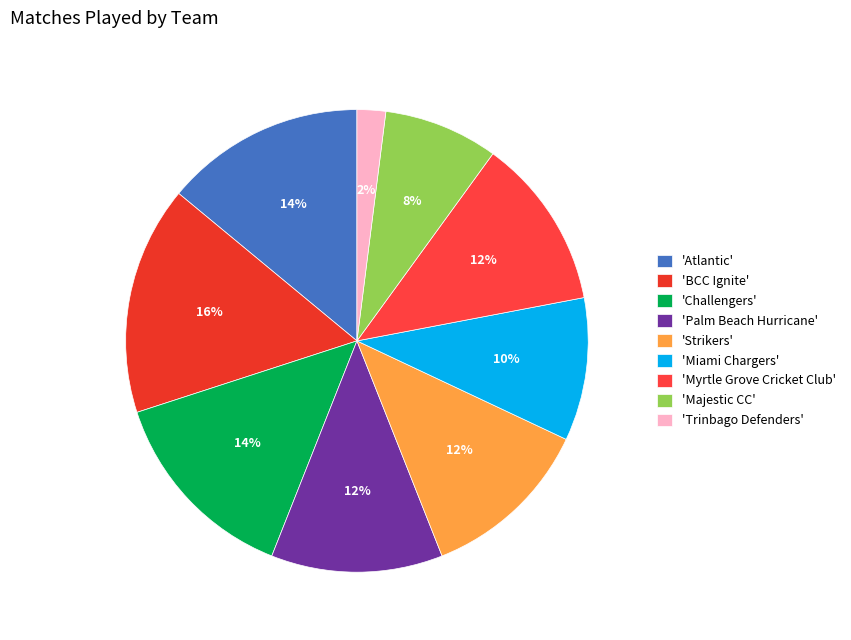

Rank the categories by value from highest to lowest.

BCC Ignite, Atlantic, Challengers, Palm Beach Hurricane, Strikers, Myrtle Grove Cricket Club, Miami Chargers, Majestic CC, Trinbago Defenders